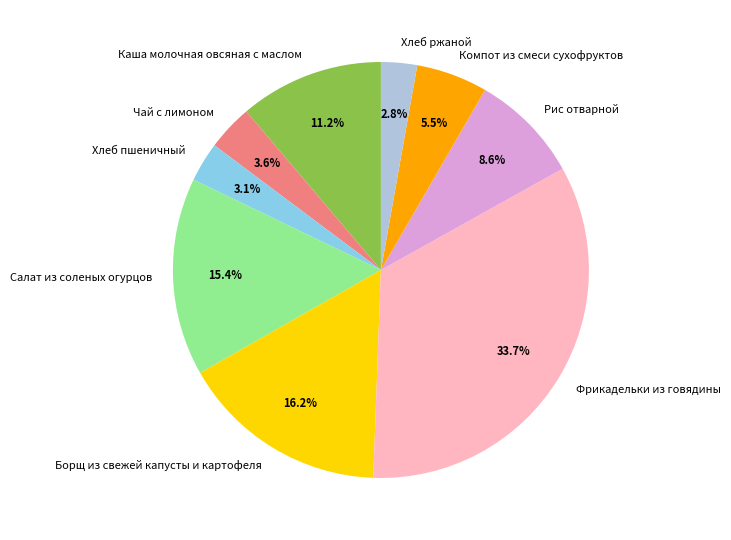

What is the largest slice in the pie chart?

Фрикадельки из говядины